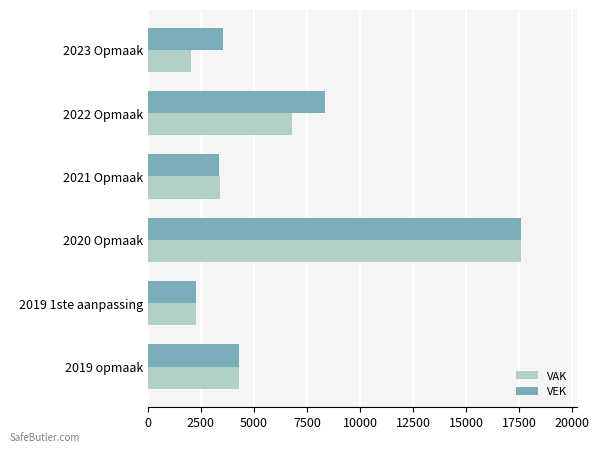

Which label corresponds to the largest value in the chart?

2020 Opmaak